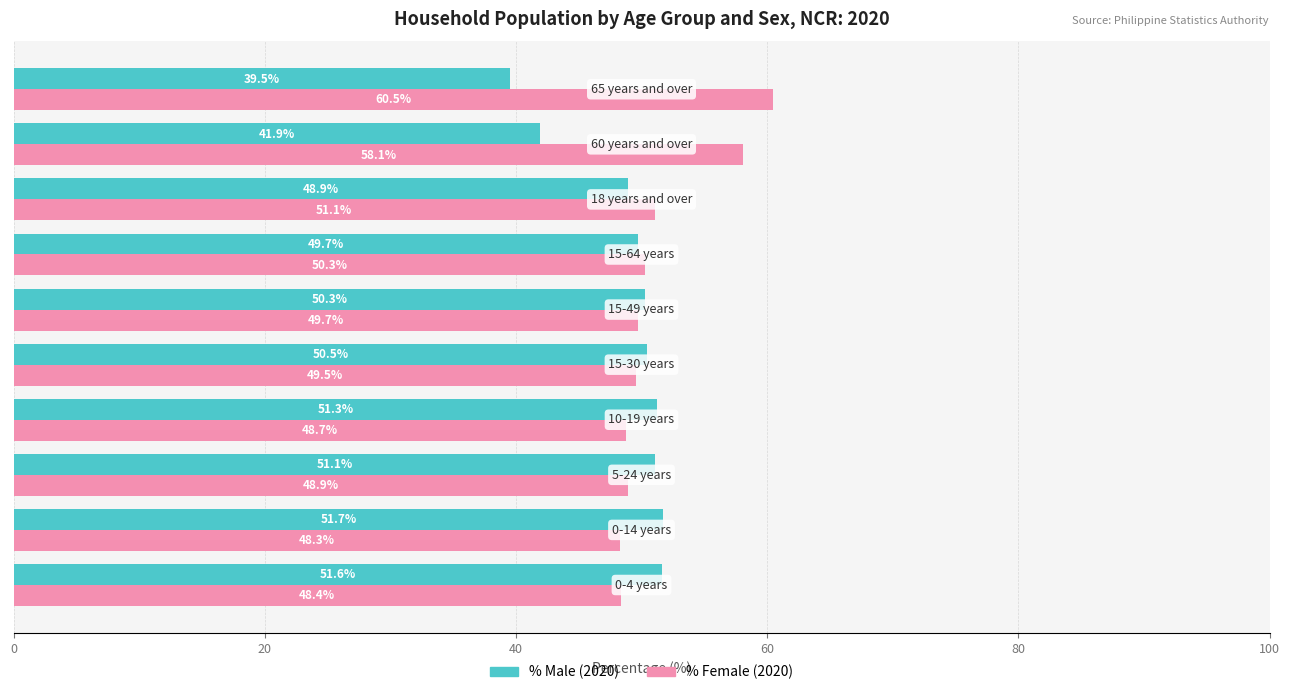

Rank the series by their average value, from lowest to highest.

% Male (2020), % Female (2020)